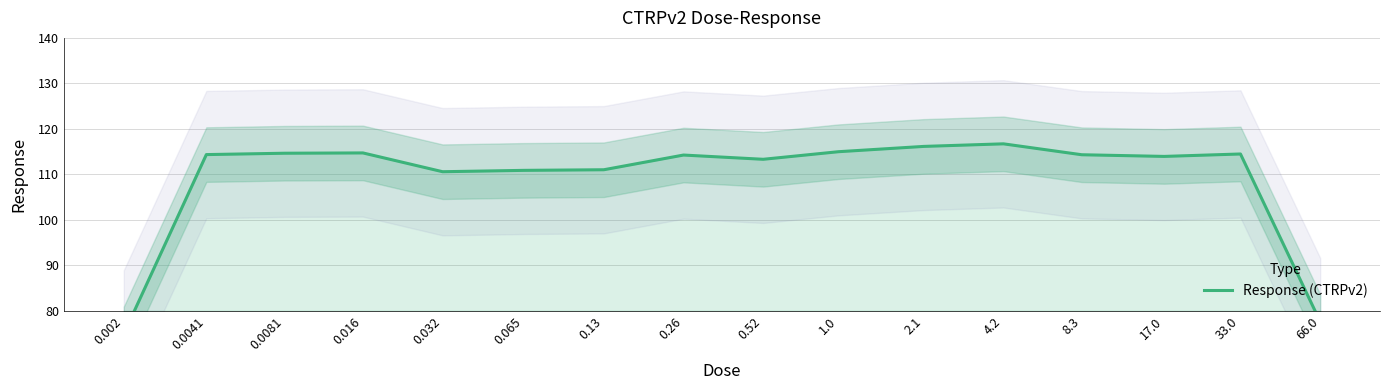

Where is the first local minimum?

0.032